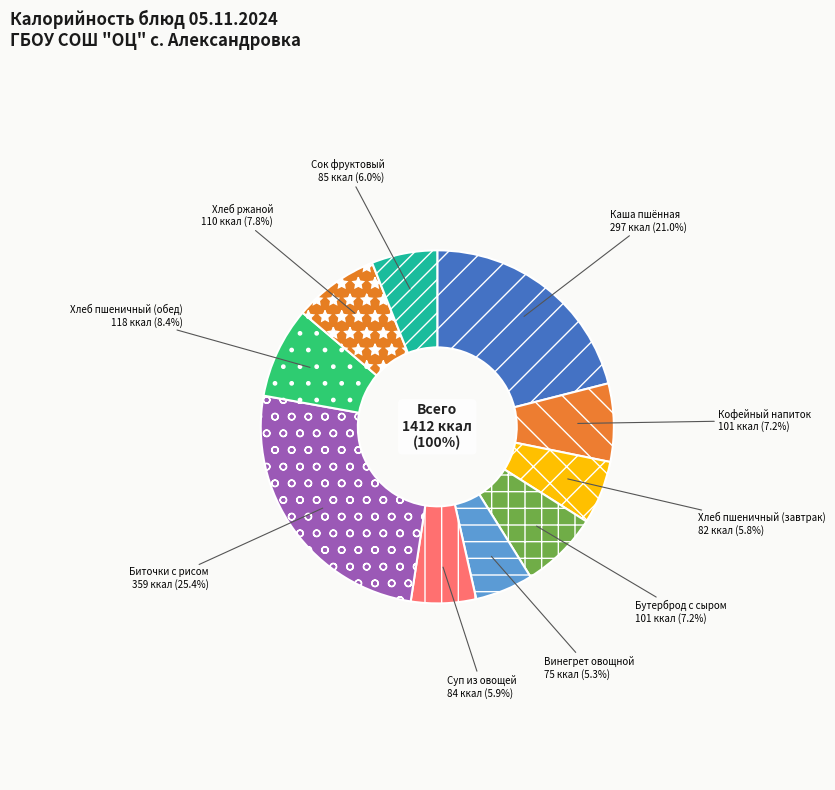

What is the smallest slice in the pie chart?

Винегрет овощной